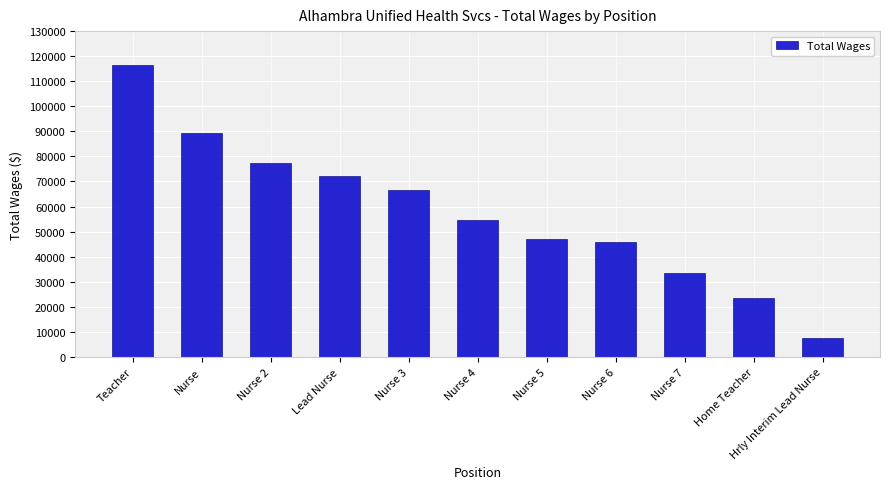

What is the label of the 10th bar from the left?

Home Teacher